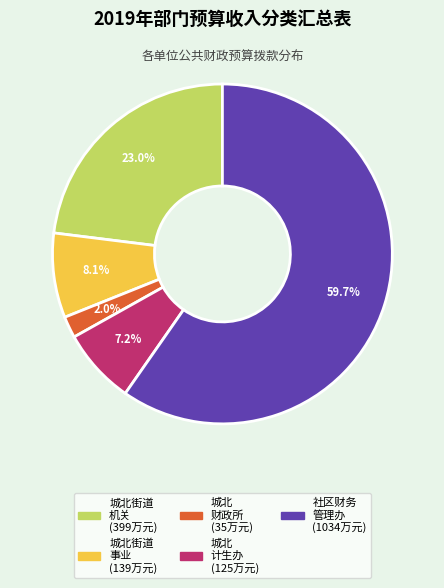

Does any single category account for the majority?

Yes